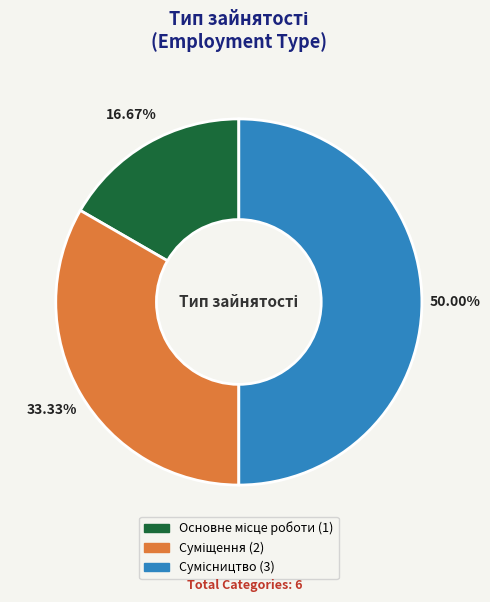

The Сумісництво slice represents 57% of the pie. True or false?

False